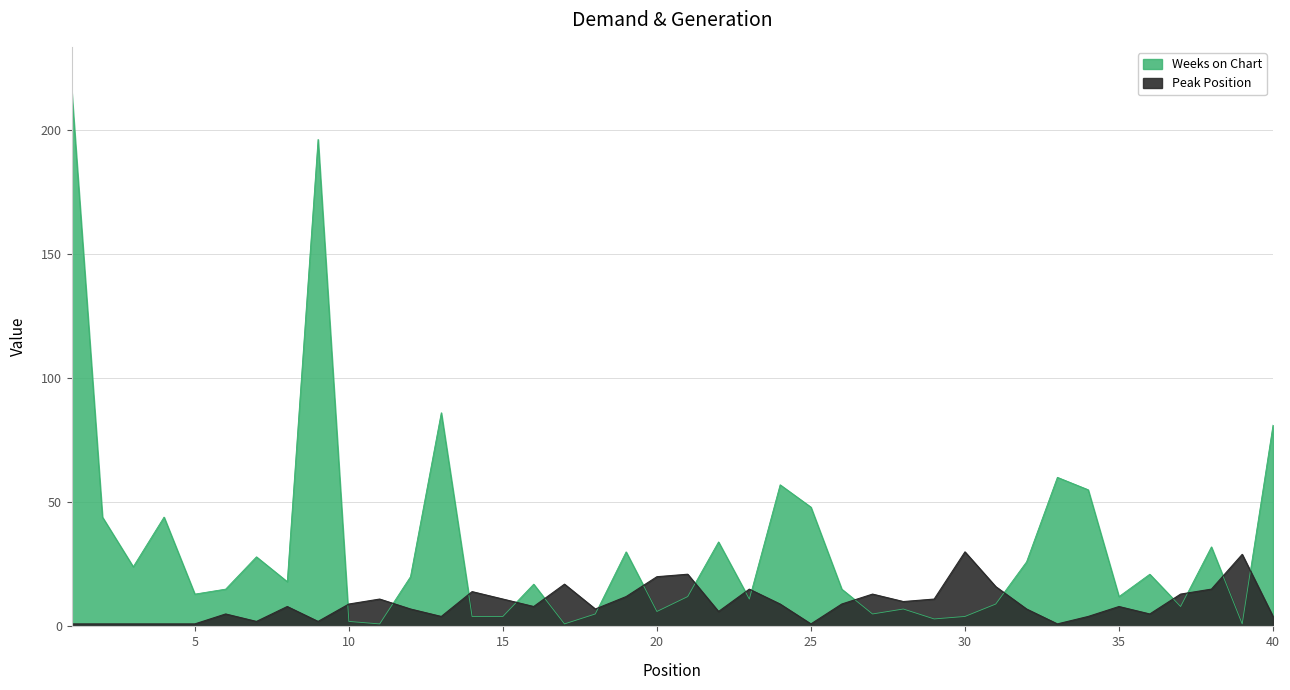

What is the sum of the Weeks on Chart values at 8 and 20?

24